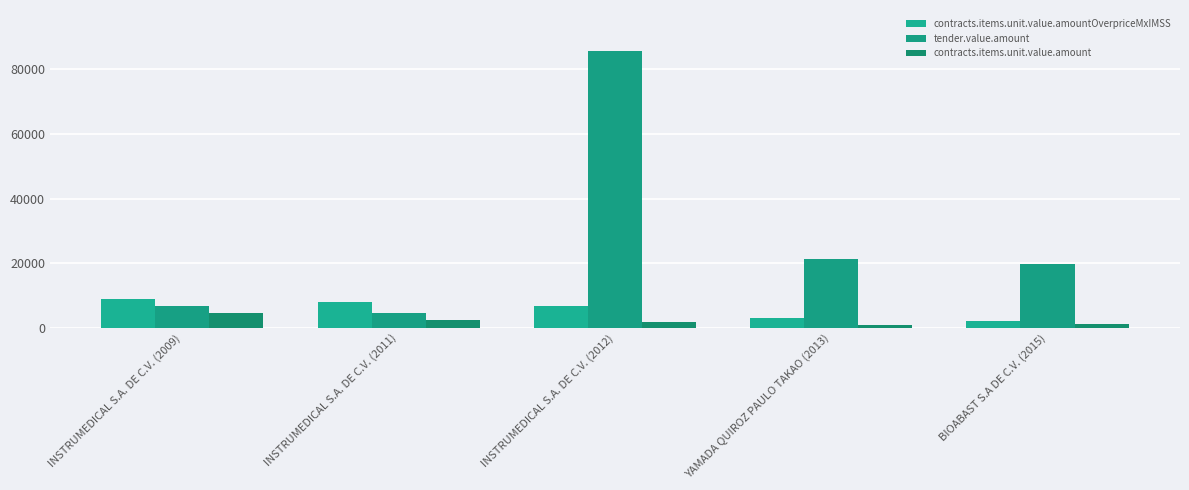

How many bars are there in each group?

3